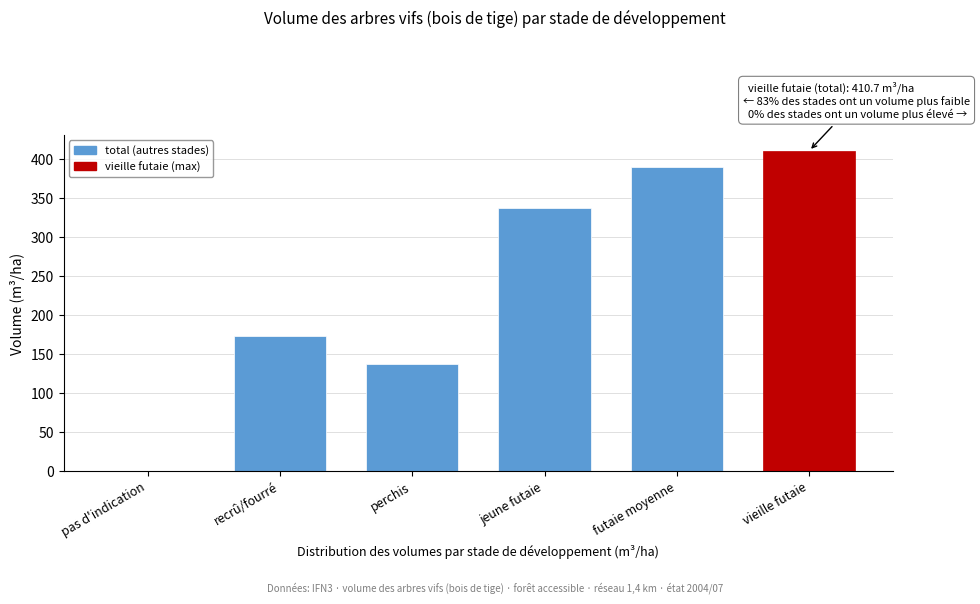

Reading right to left, what are all the values shown in this chart?

vieille futaie=410.7	futaie moyenne=389.9	jeune futaie=337.4	perchis=137.5	recrû/fourré=173.6	pas d'indication=0.0